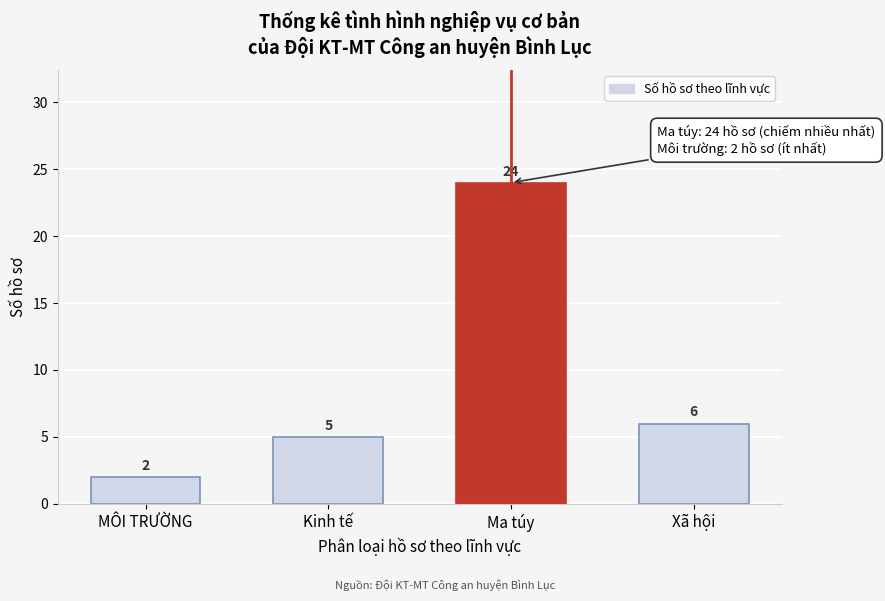

Reading left to right, list all the values displayed in this chart.

2	5	24	6